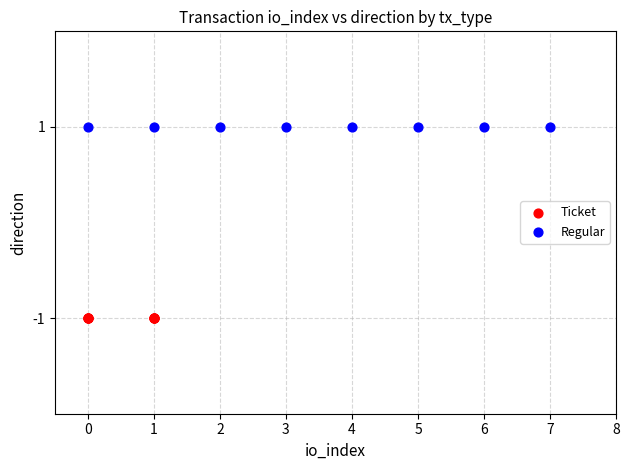

Which series reaches the maximum Y coordinate?

Regular